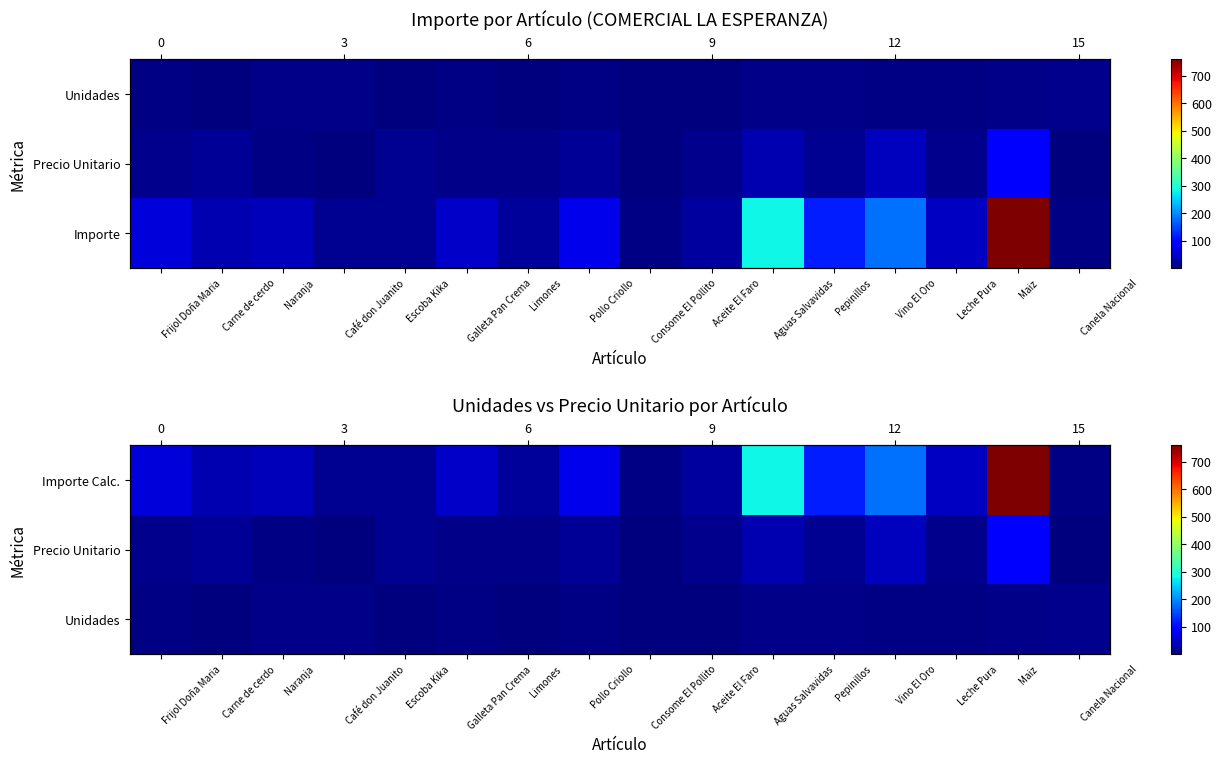

The value of Importe Calc. at Aceite El Faro is 12.7. True or false?

False